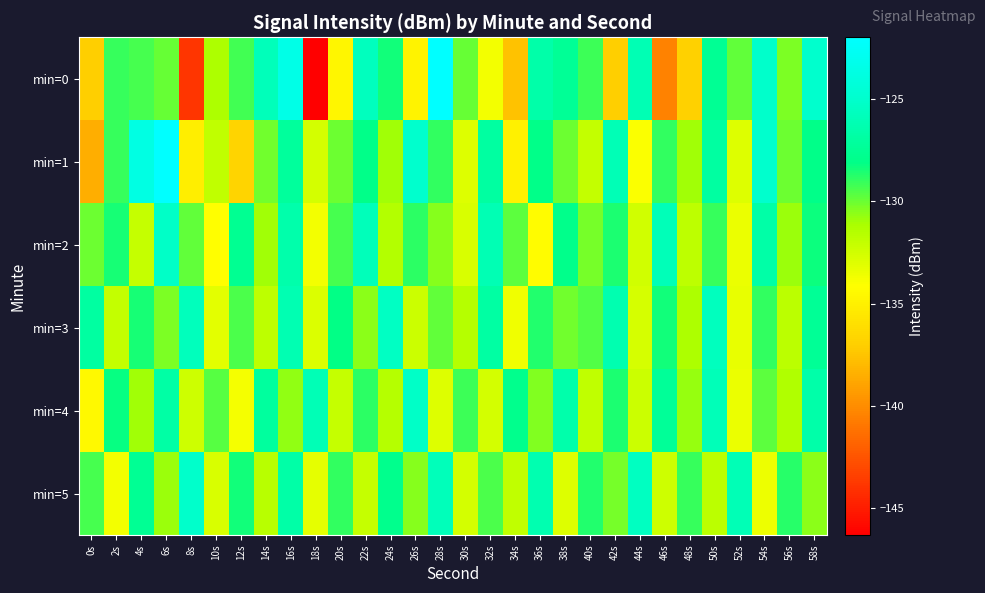

Reading left to right, transcribe all the data shown in this chart.

min=0: 0s=-137.0	2s=-129.1	4s=-129.3	6s=-129.9	8s=-143.9	10s=-131.3	12s=-129.3	14s=-125.8	16s=-123.4	18s=-146.3	20s=-134.7	22s=-125.6	24s=-128.4	26s=-134.9	28s=-122.0	30s=-129.9	32s=-133.7	34s=-137.6	36s=-126.6	38s=-127.4	40s=-129.1	42s=-136.9	44s=-126.1	46s=-140.5	48s=-136.8	50s=-127.5	52s=-129.9	54s=-125.1	56s=-130.3	58s=-125.0
min=1: 0s=-138.5	2s=-129.1	4s=-123.7	6s=-122.0	8s=-135.2	10s=-131.9	12s=-136.7	14s=-130.1	16s=-127.1	18s=-132.6	20s=-130.0	22s=-128.0	24s=-131.0	26s=-125.0	28s=-129.0	30s=-133.0	32s=-127.0	34s=-135.0	36s=-128.0	38s=-130.0	40s=-132.0	42s=-126.0	44s=-134.0	46s=-129.0	48s=-131.0	50s=-127.0	52s=-133.0	54s=-125.0	56s=-130.0	58s=-128.0
min=2: 0s=-130.0	2s=-128.5	4s=-132.1	6s=-125.3	8s=-129.8	10s=-134.2	12s=-127.6	14s=-131.0	16s=-126.5	18s=-133.7	20s=-129.3	22s=-125.8	24s=-131.4	26s=-128.9	28s=-130.5	30s=-132.8	32s=-126.1	34s=-129.7	36s=-134.3	38s=-127.9	40s=-130.2	42s=-128.6	44s=-132.5	46s=-125.9	48s=-131.8	50s=-129.1	52s=-133.4	54s=-126.7	56s=-130.9	58s=-128.3
min=3: 0s=-127.0	2s=-132.0	4s=-128.5	6s=-130.3	8s=-125.7	10s=-133.1	12s=-129.4	14s=-131.8	16s=-126.2	18s=-132.9	20s=-128.1	22s=-130.6	24s=-125.4	26s=-132.3	28s=-129.8	30s=-131.5	32s=-126.9	34s=-133.6	36s=-128.7	38s=-130.1	40s=-129.5	42s=-126.3	44s=-132.7	46s=-128.4	48s=-131.2	50s=-125.6	52s=-133.3	54s=-129.0	56s=-131.7	58s=-127.4
min=4: 0s=-134.5	2s=-128.2	4s=-131.0	6s=-126.8	8s=-132.4	10s=-129.6	12s=-133.8	14s=-127.1	16s=-130.7	18s=-126.0	20s=-132.1	22s=-128.9	24s=-131.5	26s=-125.3	28s=-133.0	30s=-129.2	32s=-132.6	34s=-127.8	36s=-130.4	38s=-126.5	40s=-131.9	42s=-128.6	44s=-132.3	46s=-127.3	48s=-130.8	50s=-125.9	52s=-133.4	54s=-129.7	56s=-131.3	58s=-126.6
min=5: 0s=-129.3	2s=-133.7	4s=-127.5	6s=-130.9	8s=-125.1	10s=-132.8	12s=-128.4	14s=-131.6	16s=-126.7	18s=-133.2	20s=-129.0	22s=-132.1	24s=-127.8	26s=-130.5	28s=-125.8	30s=-132.6	32s=-129.4	34s=-131.9	36s=-126.3	38s=-133.0	40s=-128.7	42s=-130.2	44s=-125.5	46s=-132.4	48s=-129.1	50s=-131.7	52s=-126.0	54s=-133.5	56s=-128.8	58s=-130.6